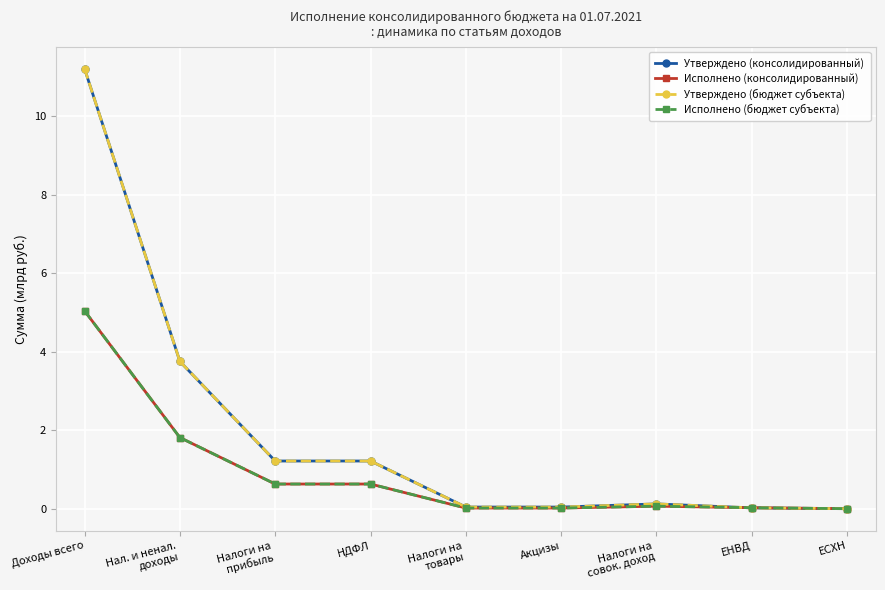

At which label is Утверждено (консолидированный) closest to 5?

Нал. и ненал.
доходы